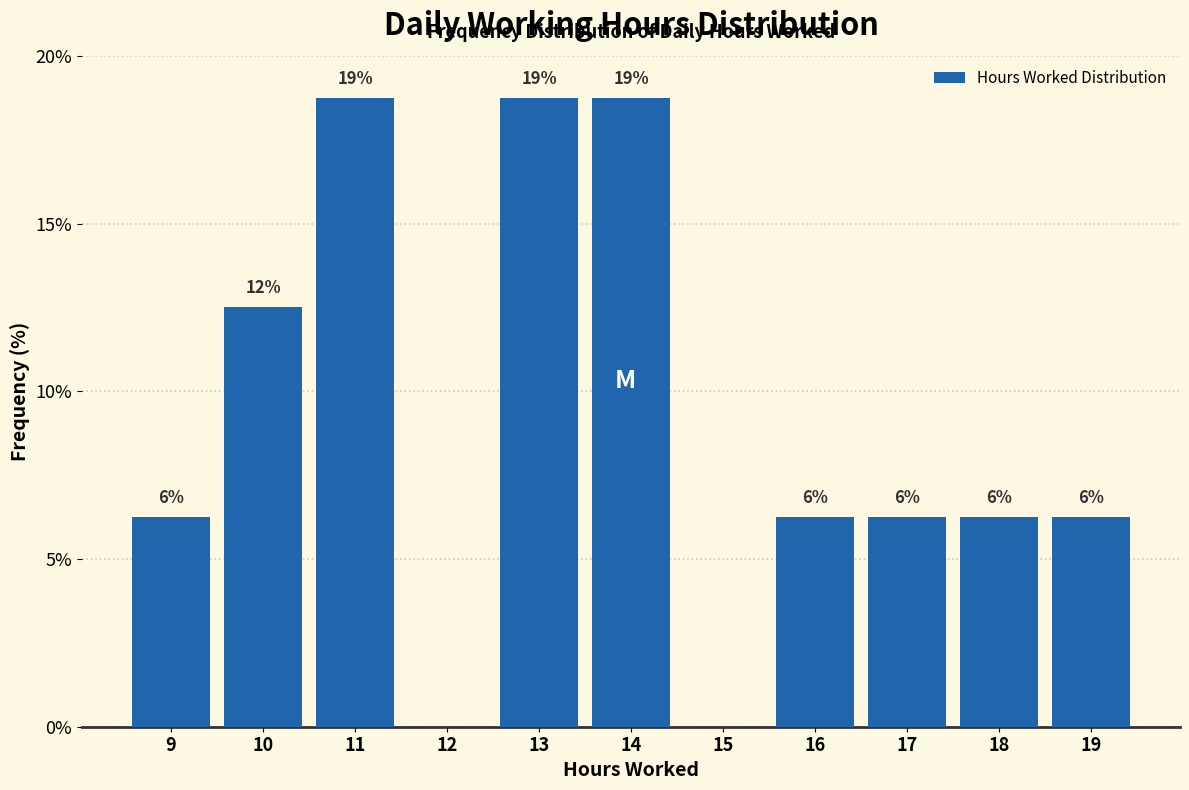

Are the bars horizontal?

No